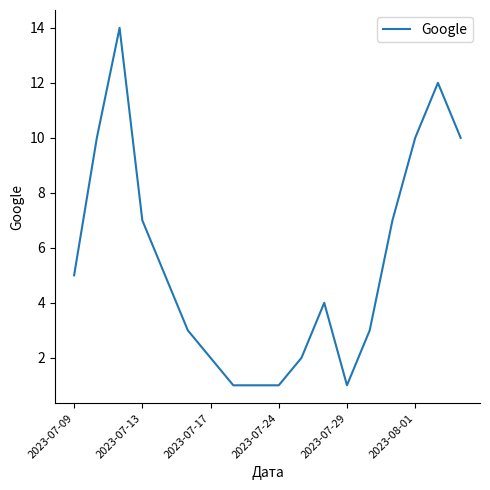

What is the maximum value shown in the chart?

14